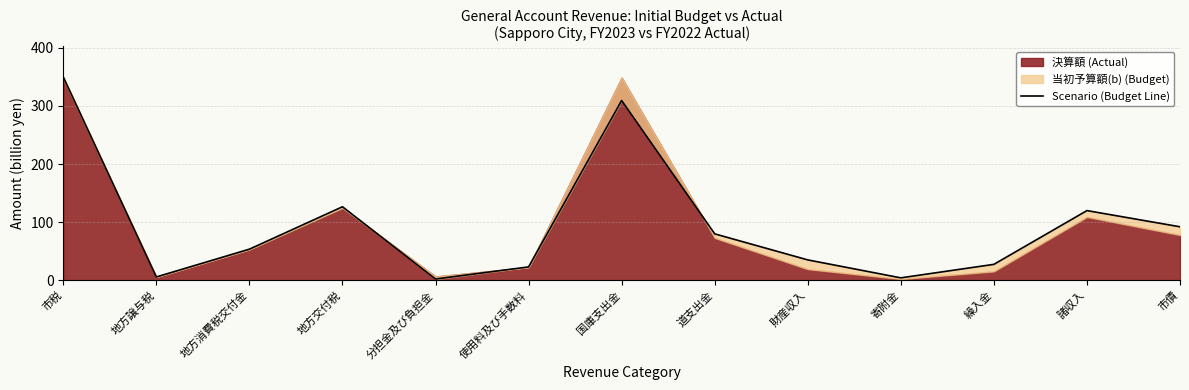

Which has a higher value, 寄附金 or 道支出金?

道支出金